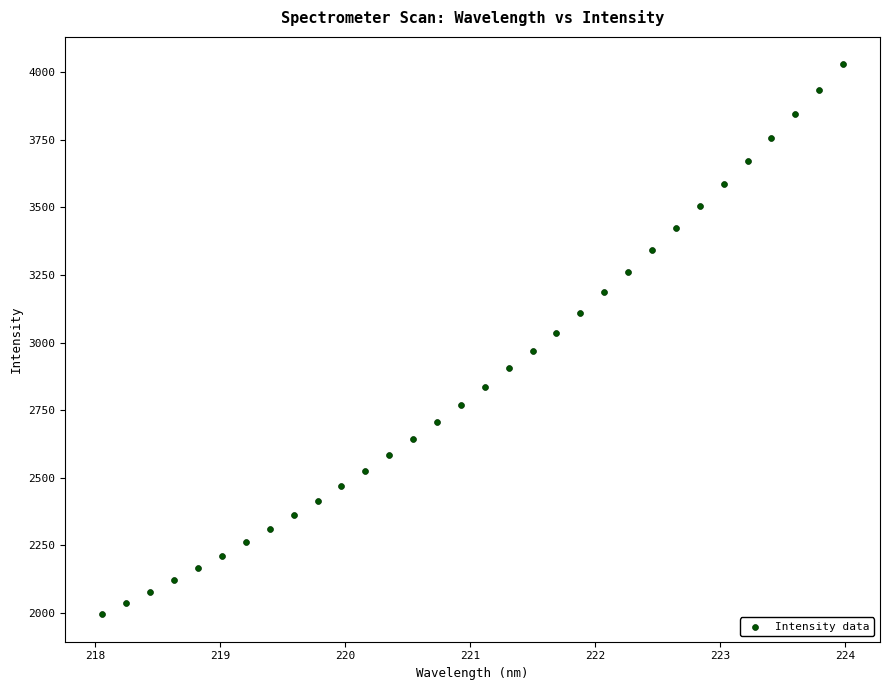

What is the range of X values (max minus min)?

5.9